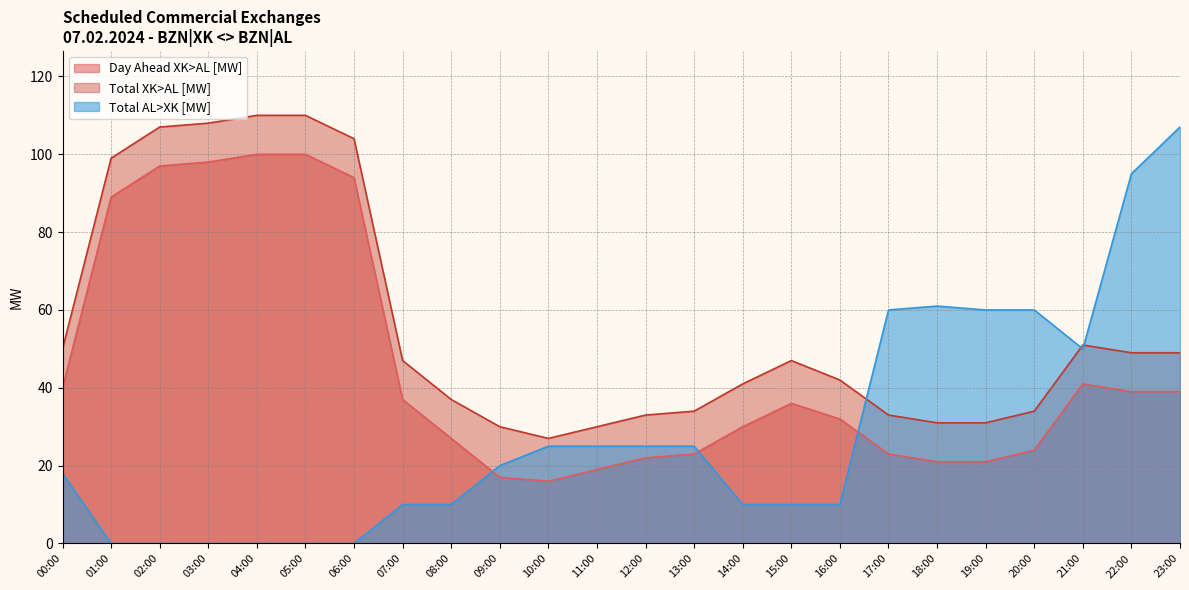

The Total XK>AL [MW] series shows 50 at 00:00. True or false?

True